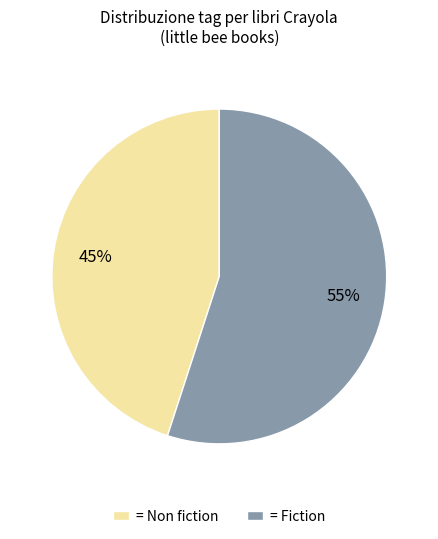

Is there a majority slice in this chart?

Yes